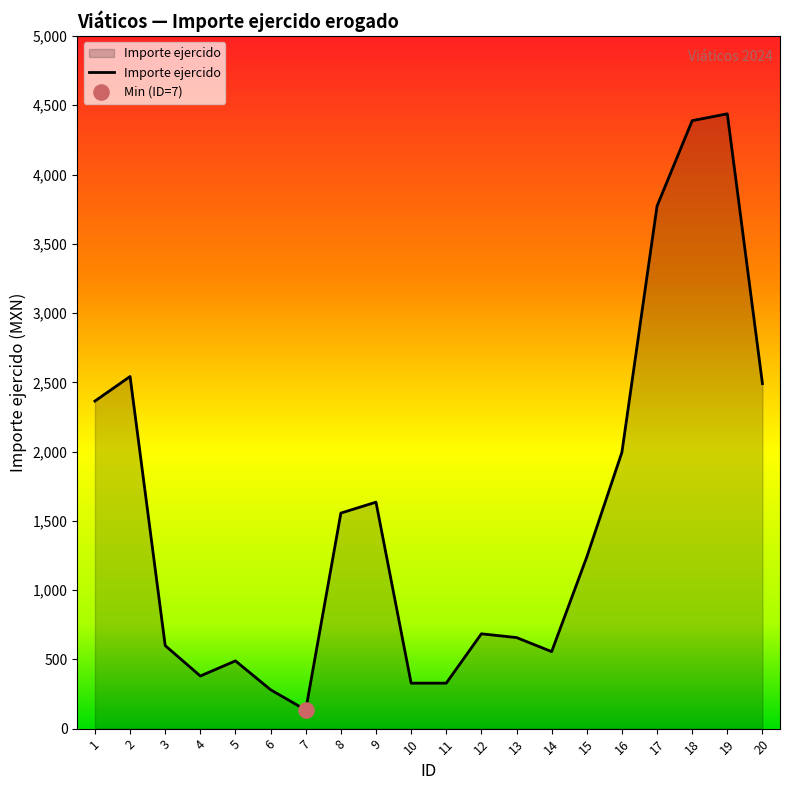

Approximately how many times larger is the value at 19 compared to 18?

1.0